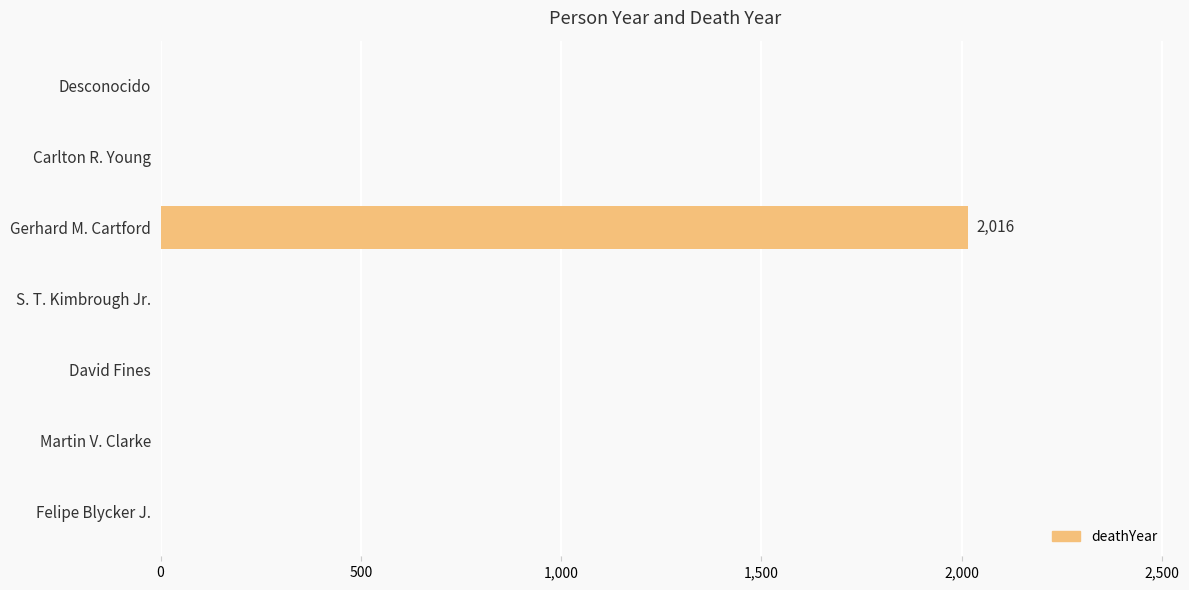

Reading bottom to top, transcribe all the data shown in this chart.

Felipe Blycker J.=0	Martin V. Clarke=0	David Fines=0	S. T. Kimbrough Jr.=0	Gerhard M. Cartford=2016	Carlton R. Young=0	Desconocido=0